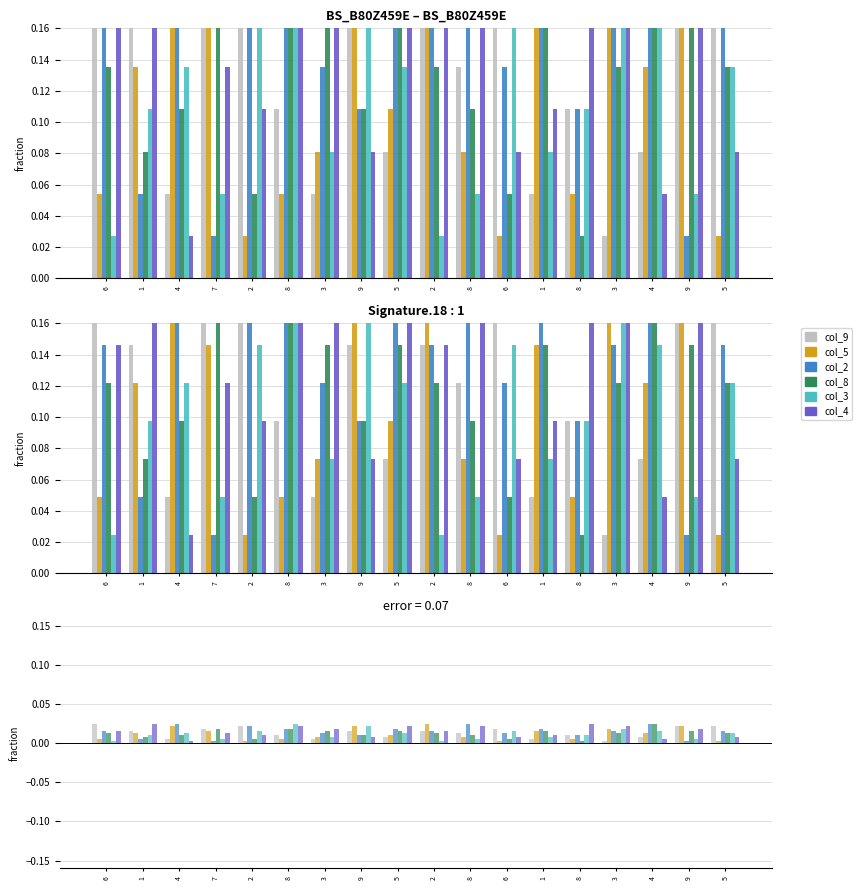

Is the value of col_9 at 3 greater than the value of col_5 at 7?

No